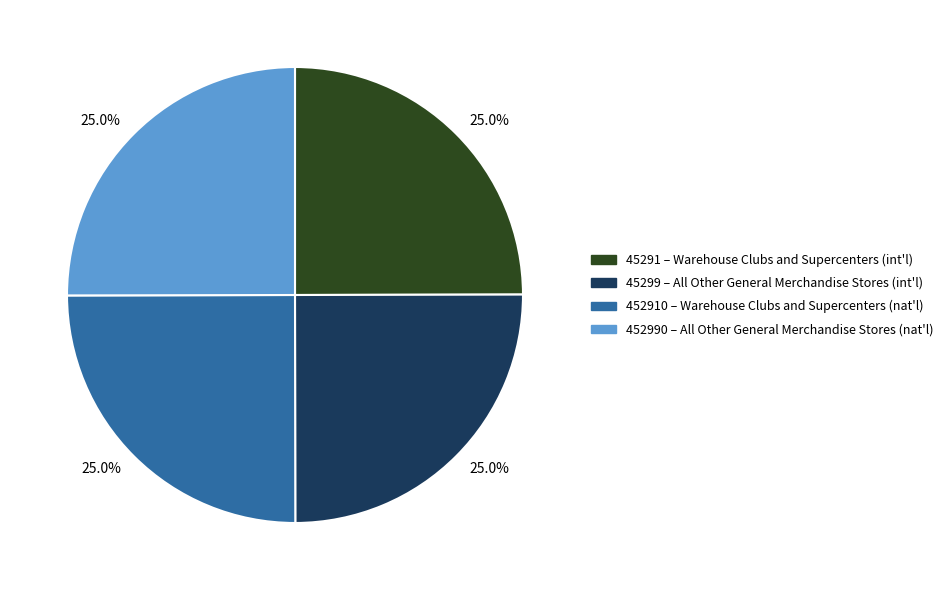

Approximately how many times larger is the value at 45291 – Warehouse Clubs and Supercenters (int'l) compared to 452990 – All Other General Merchandise Stores (nat'l)?

1.0